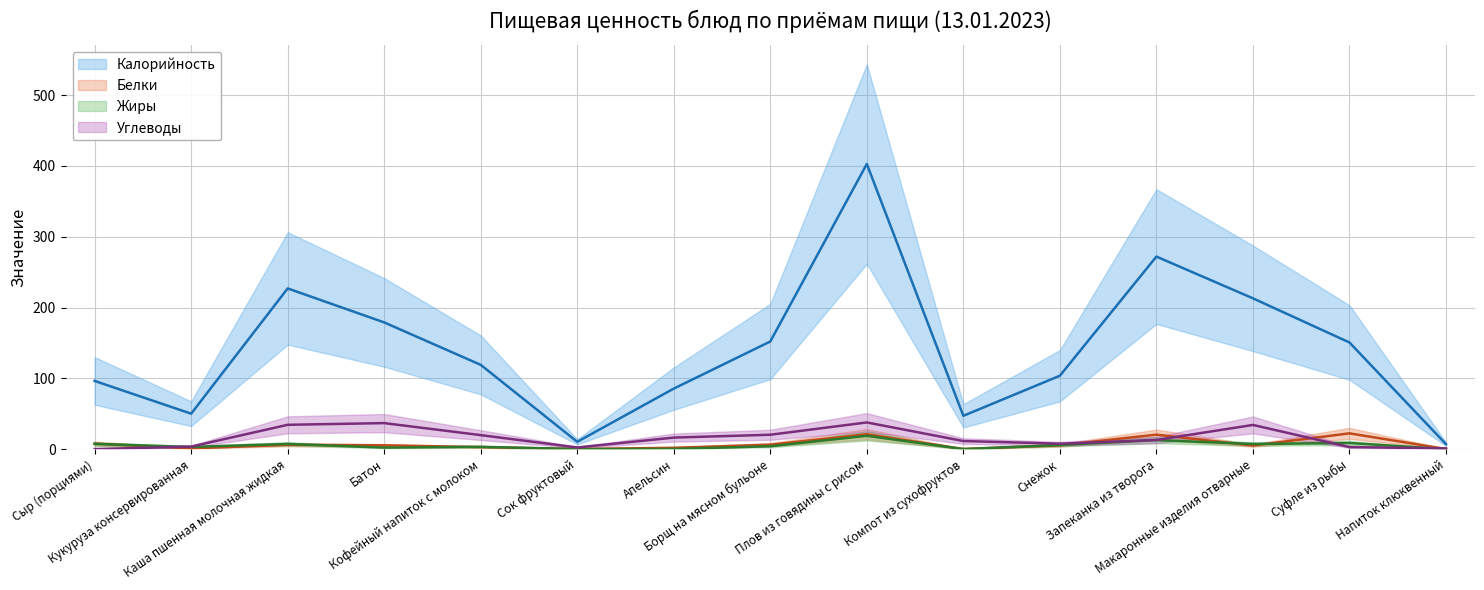

What is the average value of the Белки series?

7.0